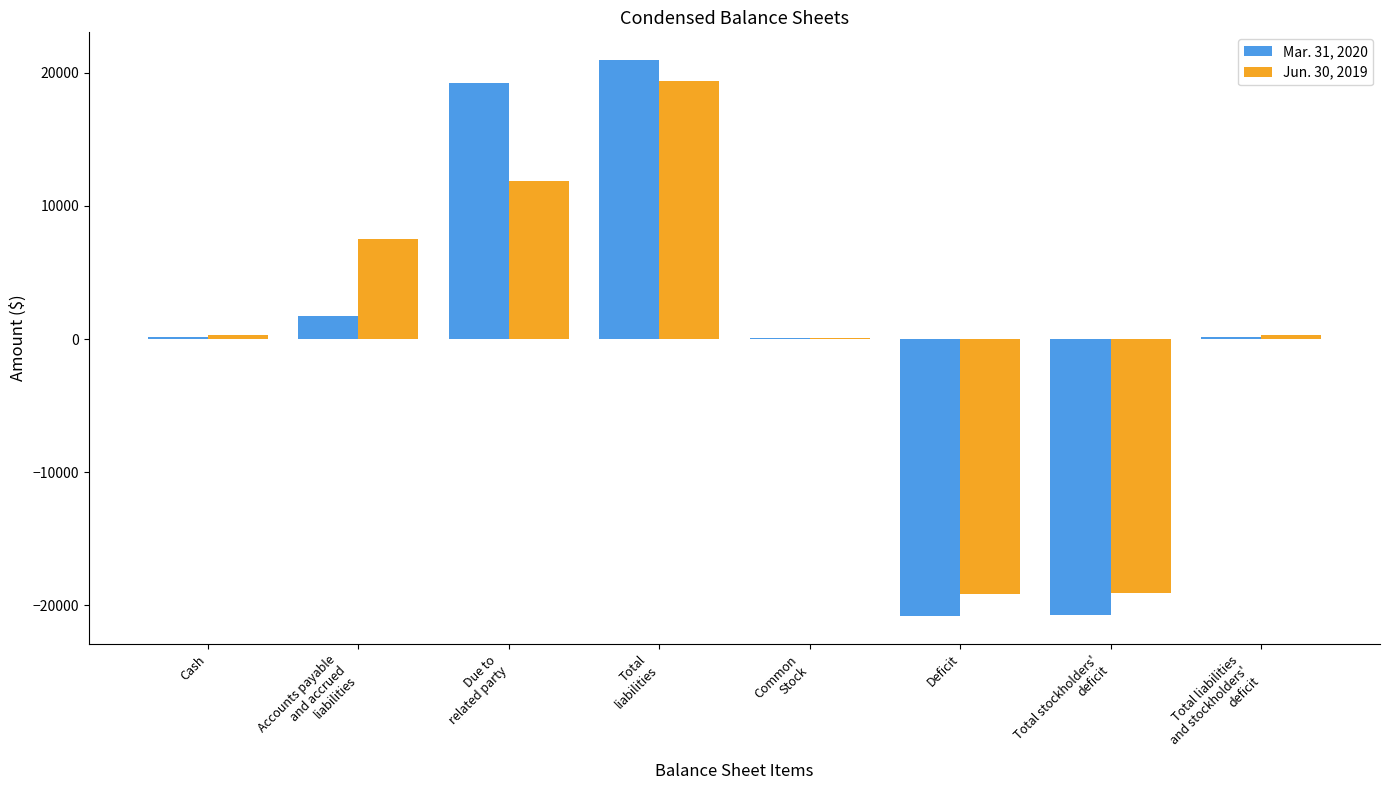

True or false: Jun. 30, 2019 has a value of -19081 at Total stockholders'
deficit.

True